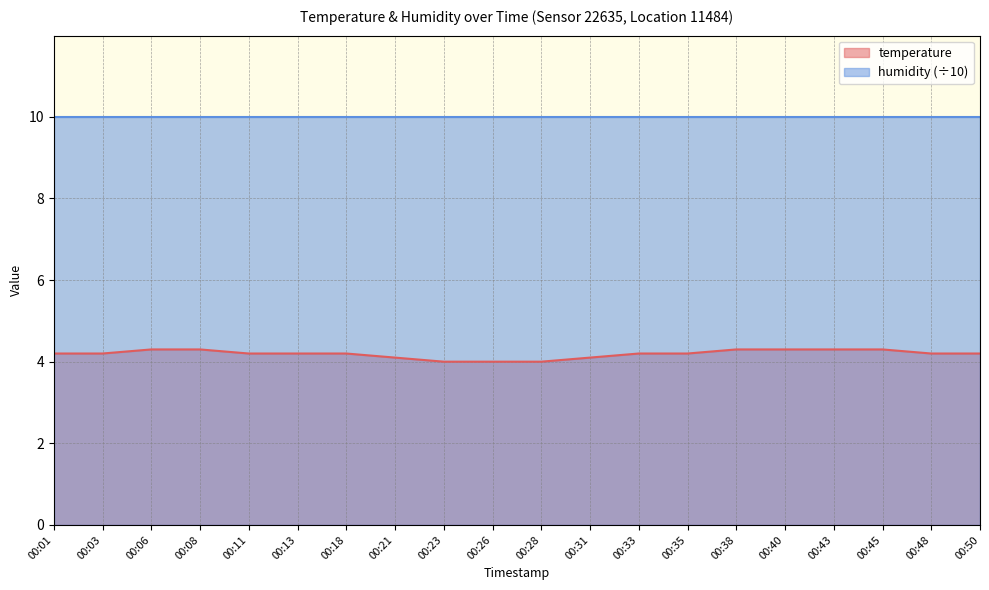

What is the value of the 7th point from the left?

4.2